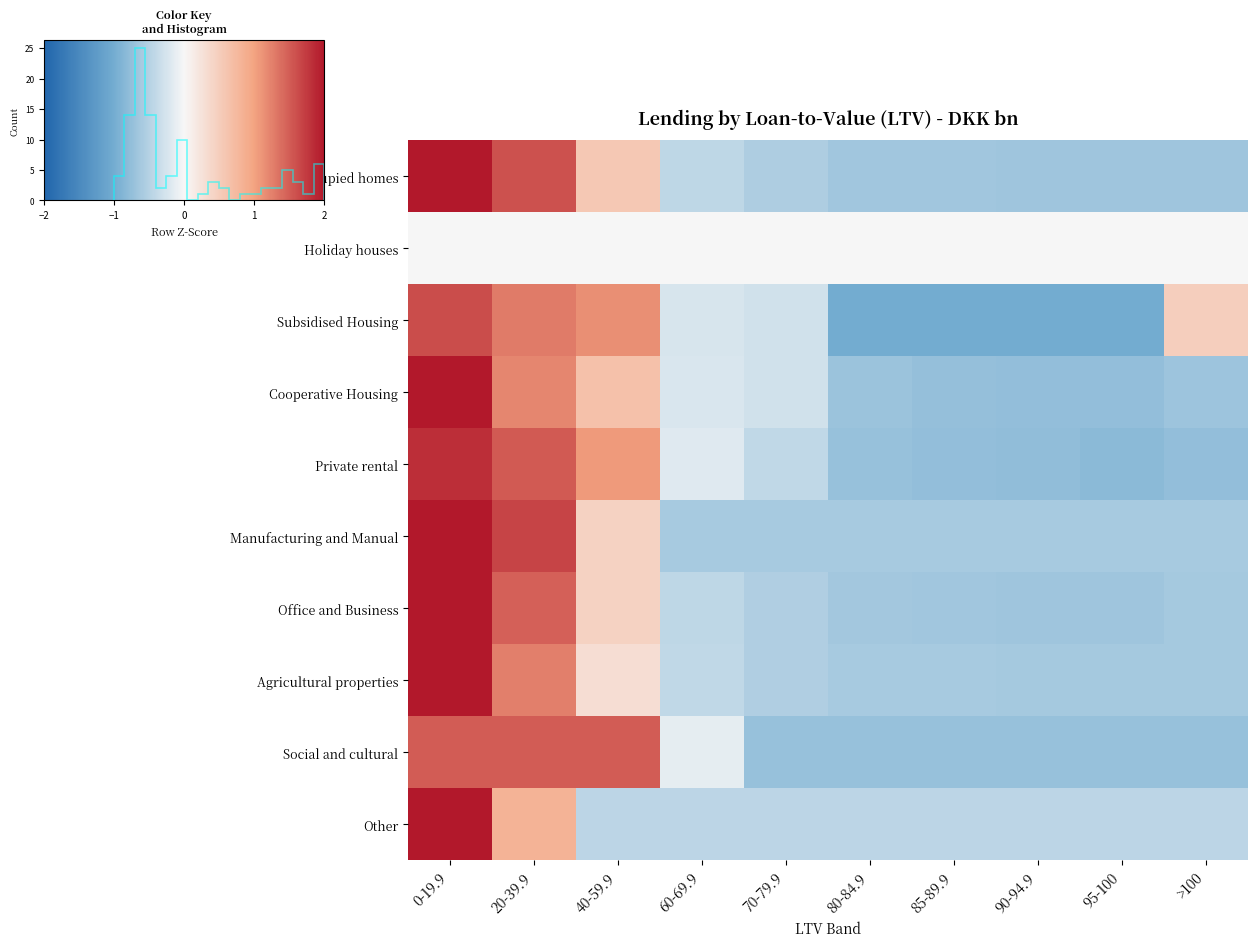

How many distinct data groups are displayed?

10